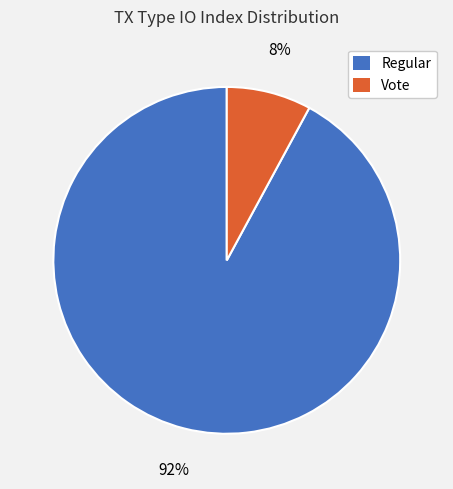

Do Vote and Regular together represent more than half of the pie?

Yes